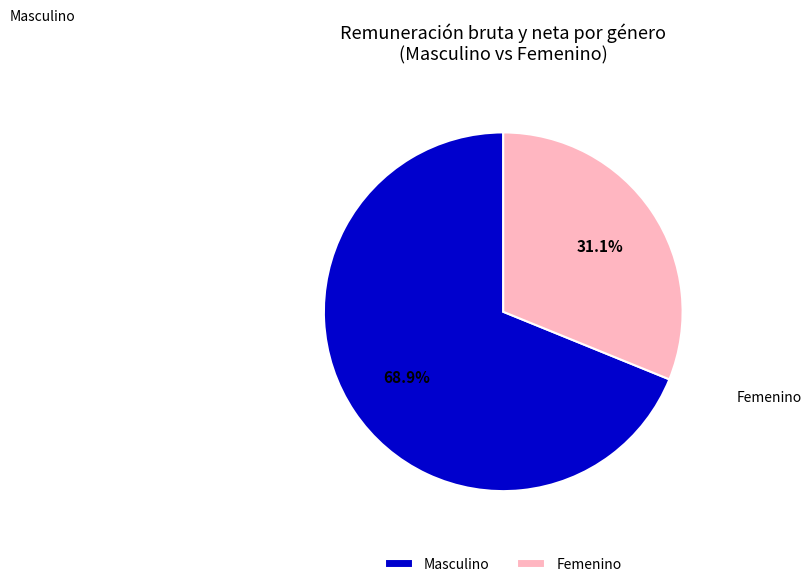

Is there a majority slice in this chart?

Yes